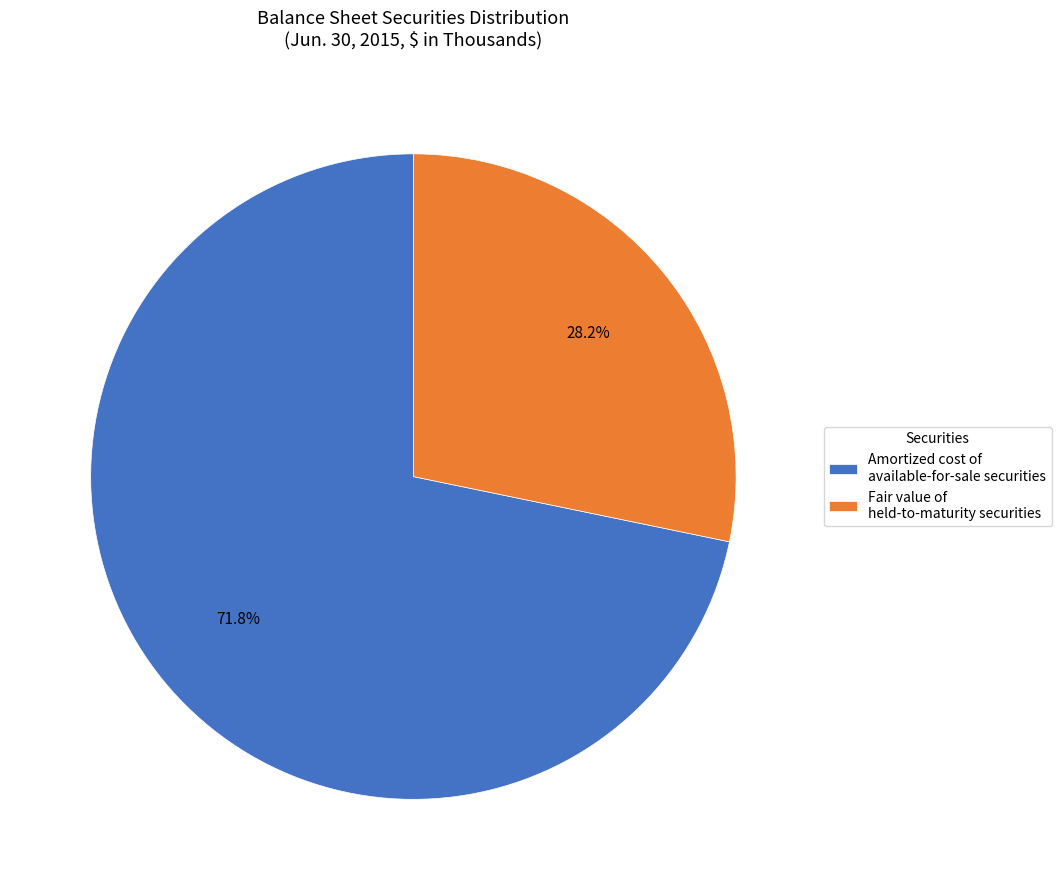

Which slice is the largest?

Amortized cost of available-for-sale securities